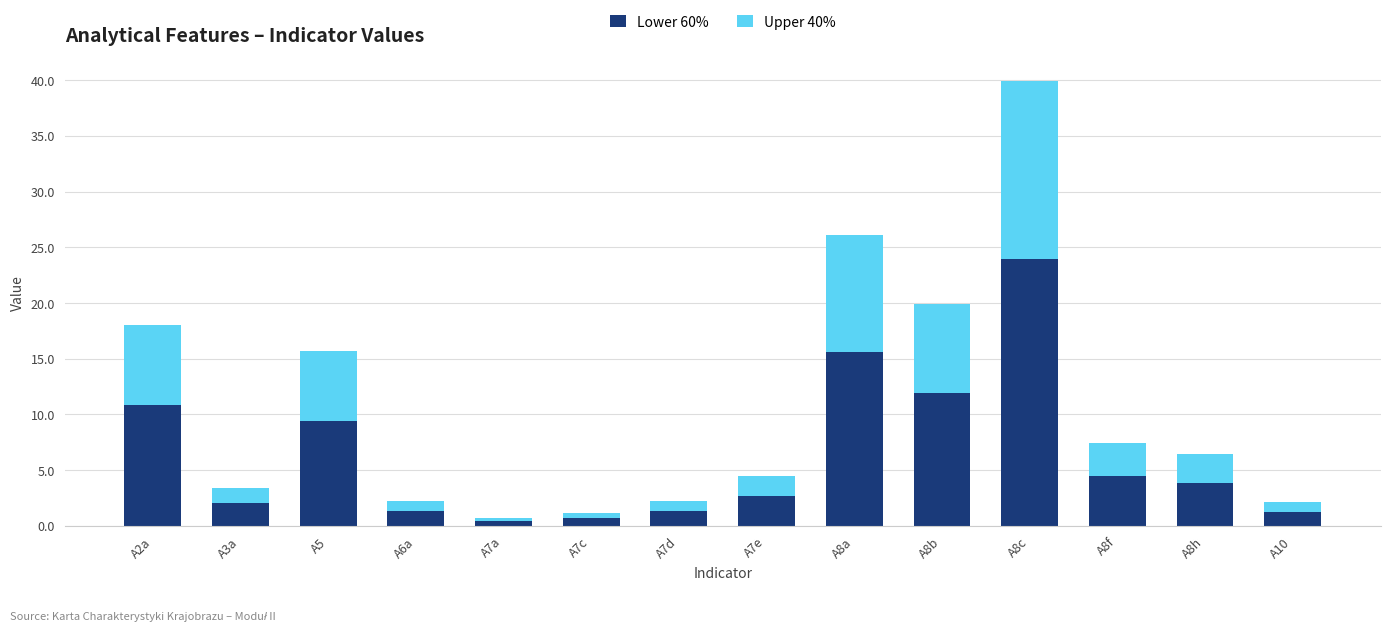

How many series are shown in this chart?

2